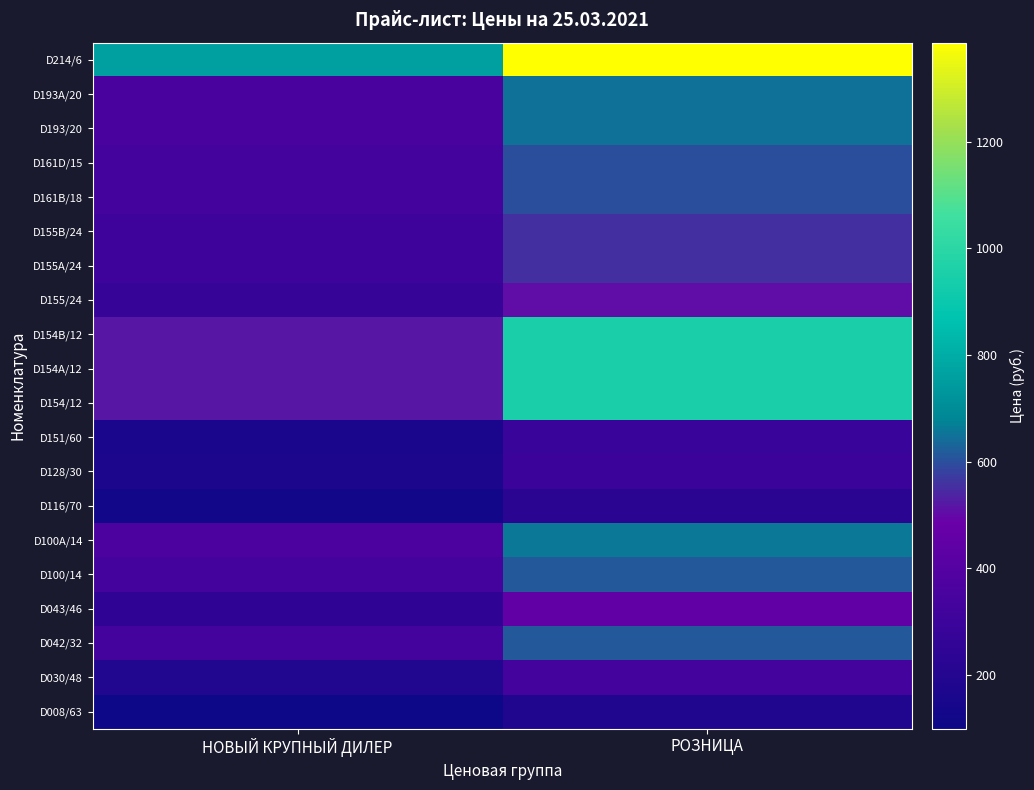

How many distinct data groups are displayed?

20